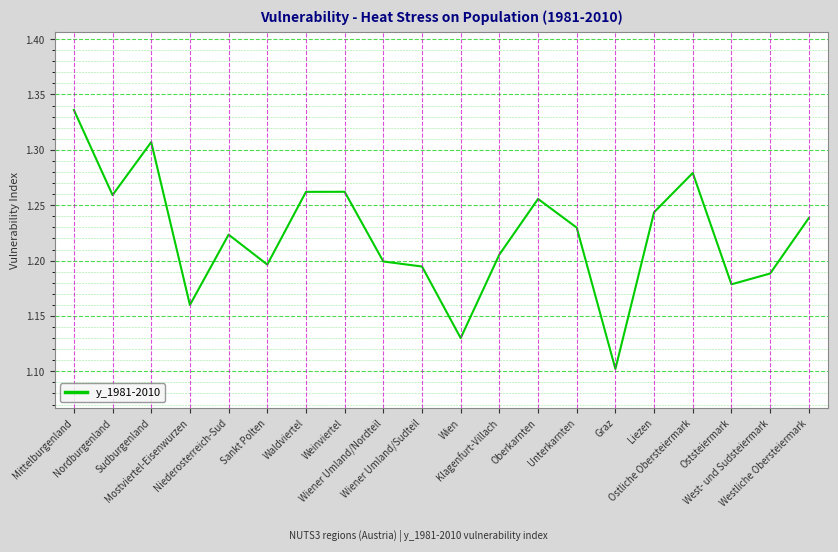

Rank the categories by value from highest to lowest.

Mittelburgenland, Sudburgenland, Ostliche Obersteiermark, Weinviertel, Waldviertel, Nordburgenland, Oberkarnten, Liezen, Westliche Obersteiermark, Unterkarnten, Niederosterreich-Sud, Klagenfurt-Villach, Wiener Umland/Nordteil, Sankt Polten, Wiener Umland/Sudteil, West- und Sudsteiermark, Oststeiermark, Mostviertel-Eisenwurzen, Wien, Graz